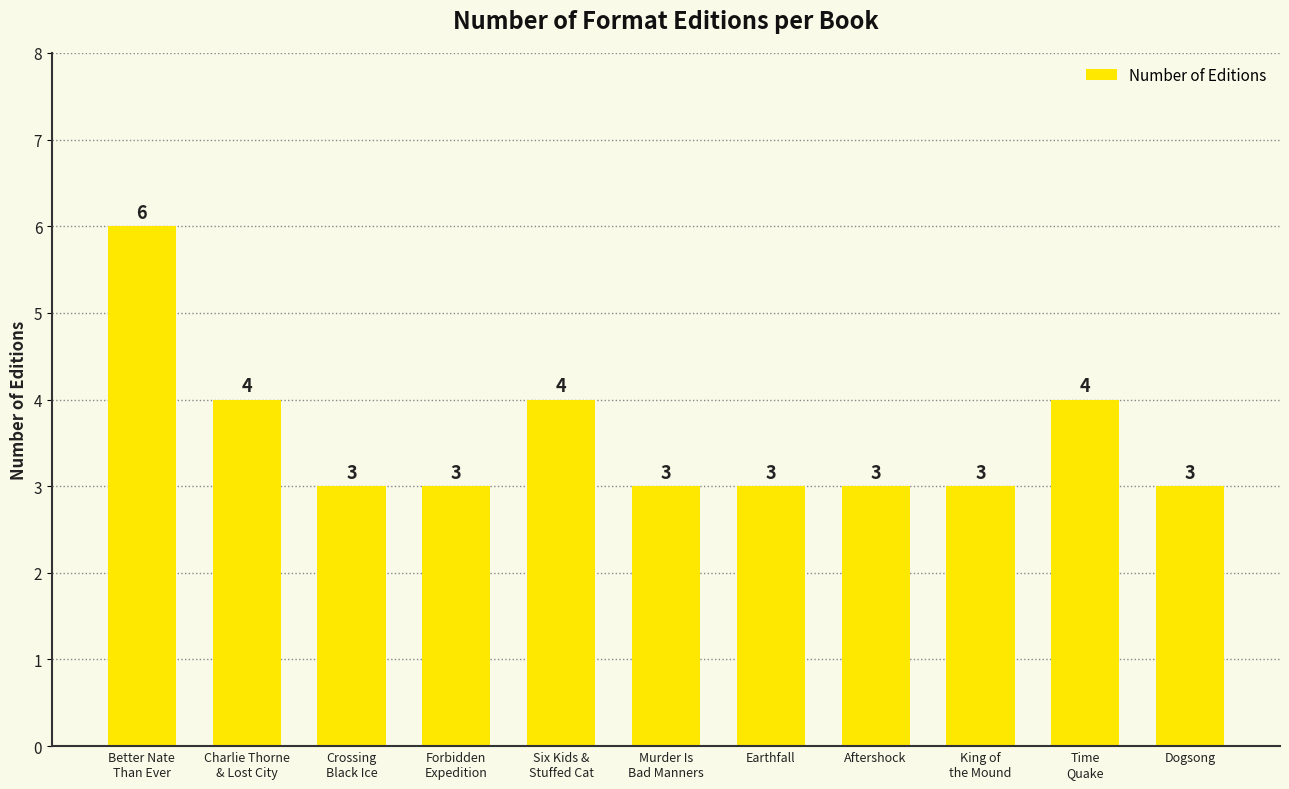

The value at Aftershock is 1. True or false?

False